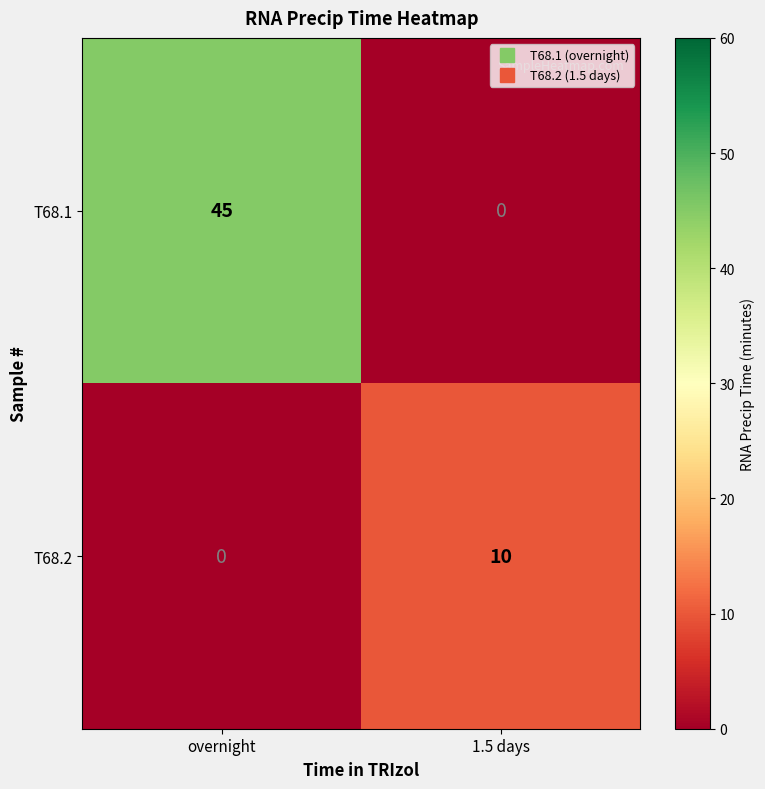

Which series has the largest range (max minus min)?

T68.1